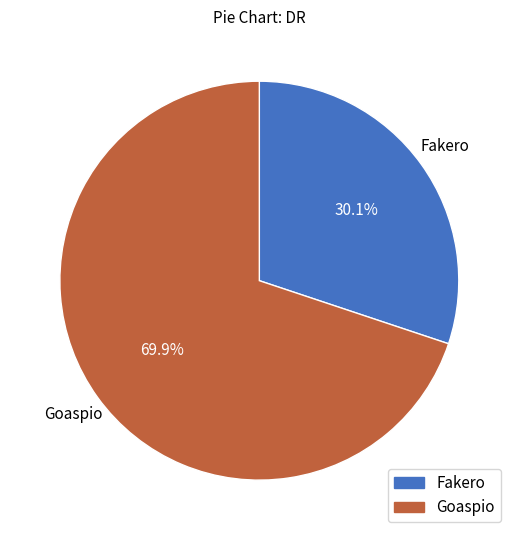

The Fakero slice represents 30% of the pie. True or false?

True